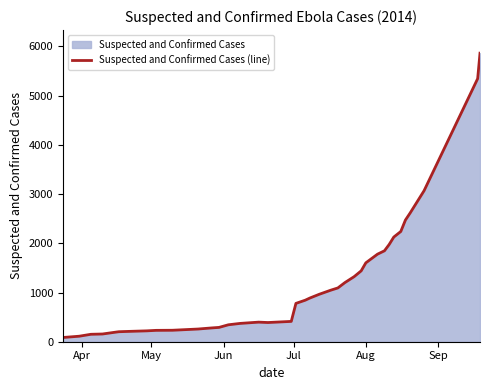

Reading right to left, extract all data points from this chart.

5864	5347	3069	2615	2473	2240	2127	1975	1848	1779	1603	1440	1323	1201	1093	1048	964	888	844	779	413	390	398	372	344	291	281	258	233	231	221	208	203	197	157	151	112	86